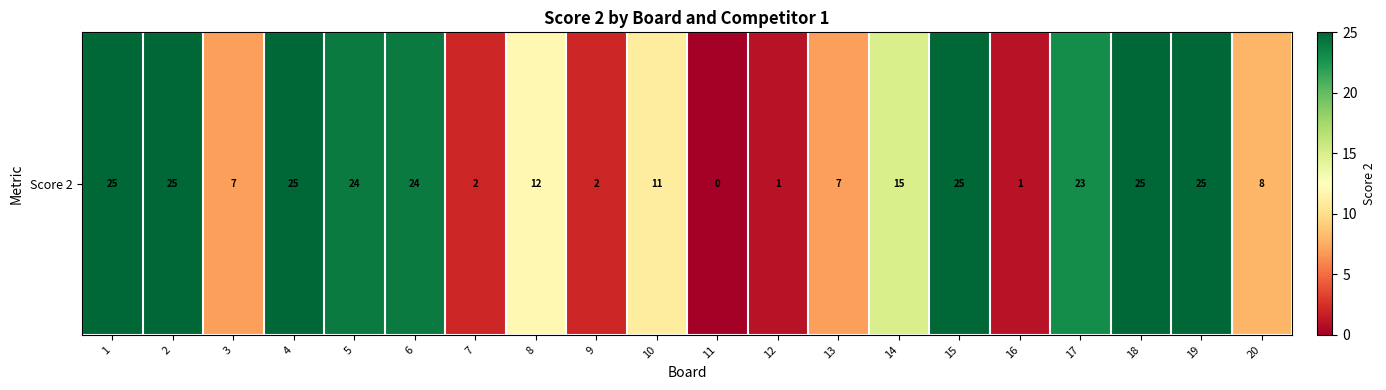

Reading left to right, extract all data points from this chart.

25	25	7	25	24	24	2	12	2	11	0	1	7	15	25	1	23	25	25	8